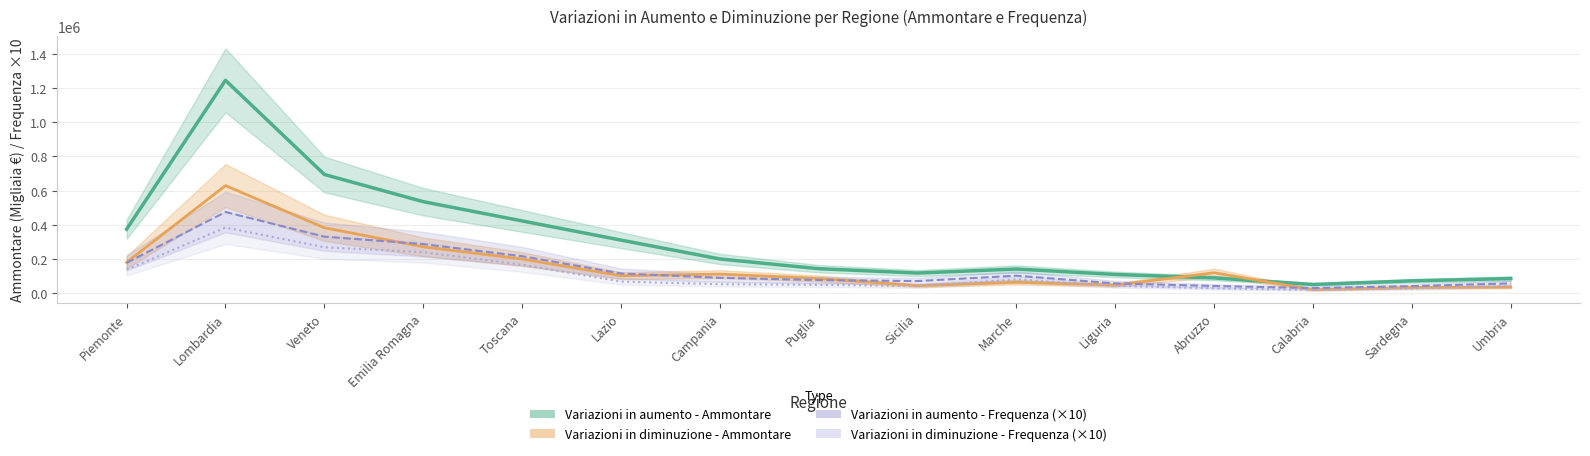

What position from the right is Veneto?

13